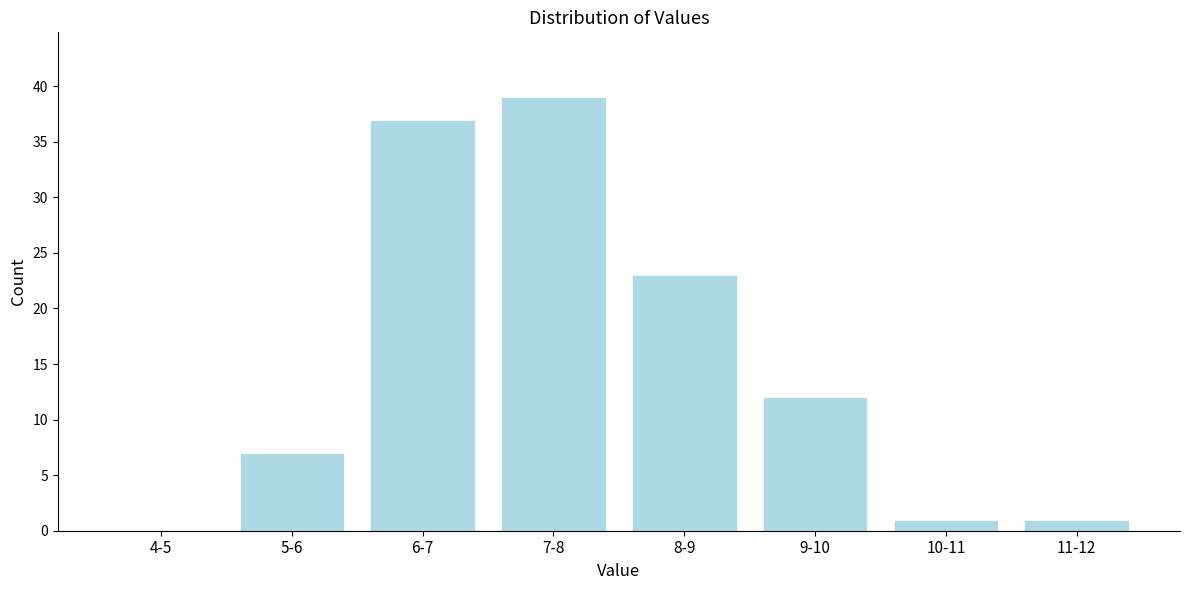

Reading left to right, what are all the values shown in this chart?

4-5=0	5-6=7	6-7=37	7-8=39	8-9=23	9-10=12	10-11=1	11-12=1